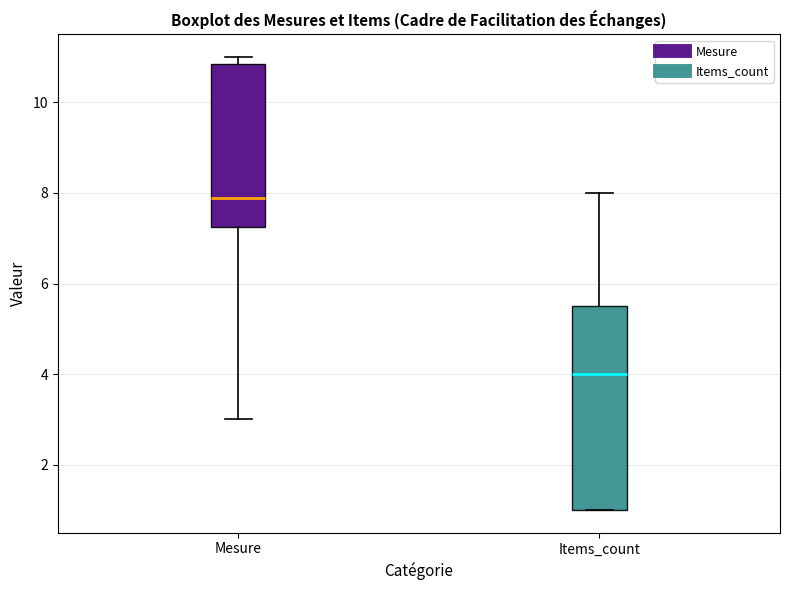

Reading left to right, transcribe this box plot: for each box, give where its median line is, the range the box spans, and where its two whiskers end, as read against the y-axis. The values are not printed on the chart, so give them approximately, as read against the axis.

Mesure: median 8.0, box 7.2 to 10.8, whiskers 3.0 to 11.0
Items_count: median 4.0, box 1.0 to 5.6, whiskers 1.0 to 8.0